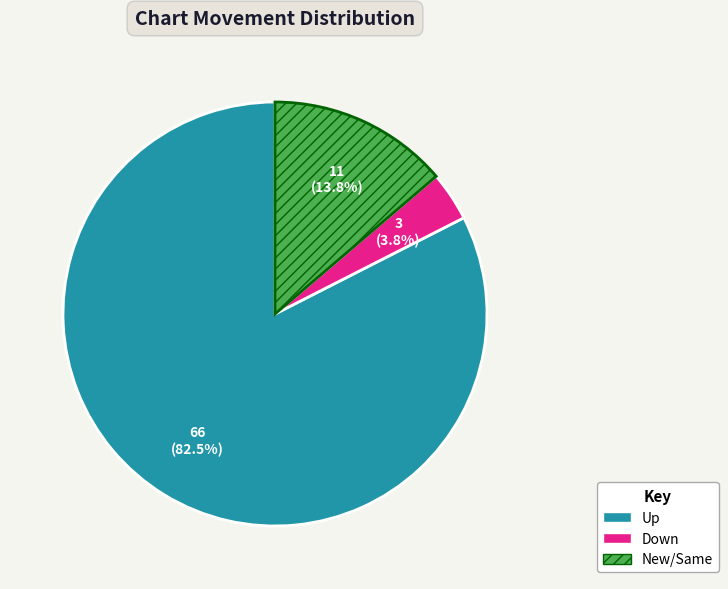

Is there a majority slice in this chart?

Yes